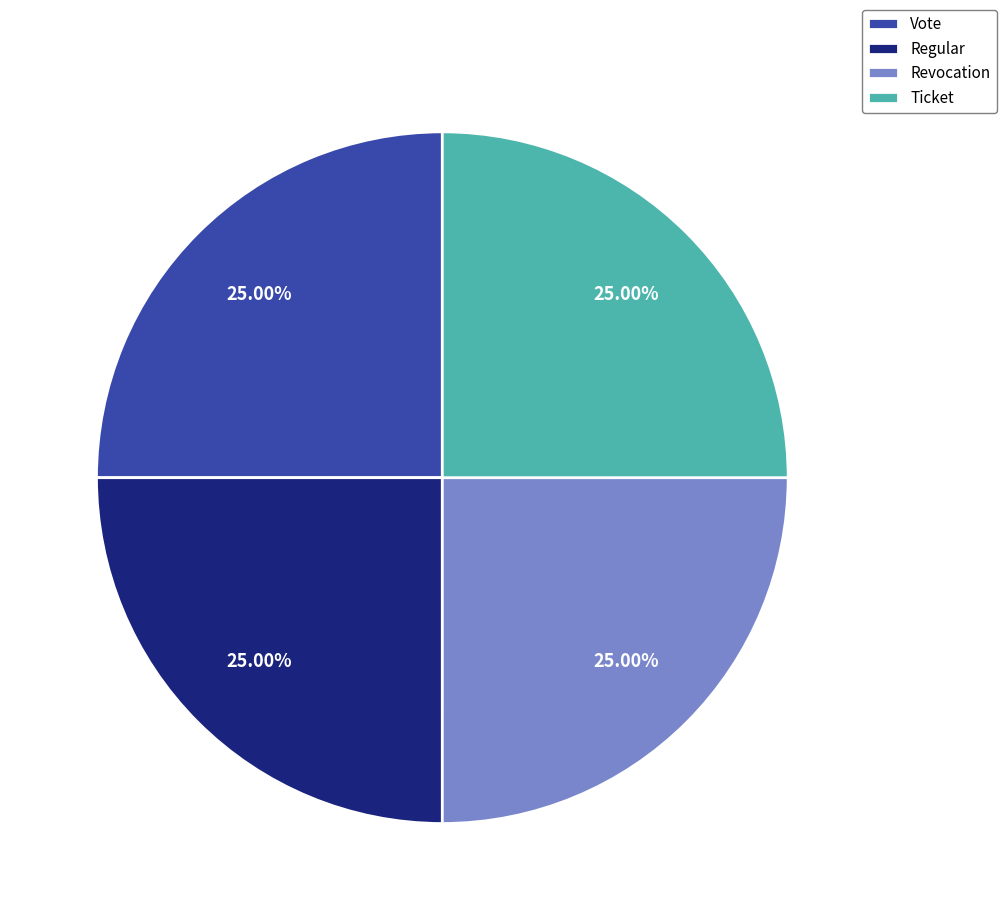

Combined, what portion of the pie is Revocation and Vote?

50.0%